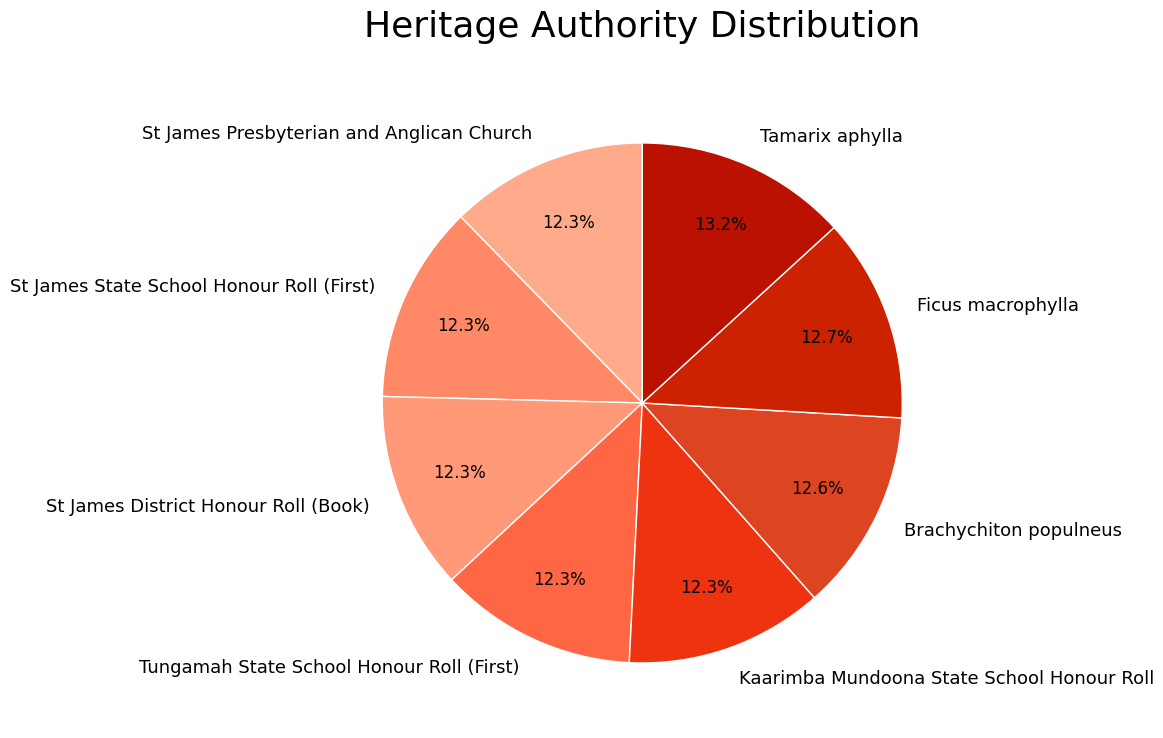

To the nearest percent, what percentage of the pie is Tamarix aphylla?

13%